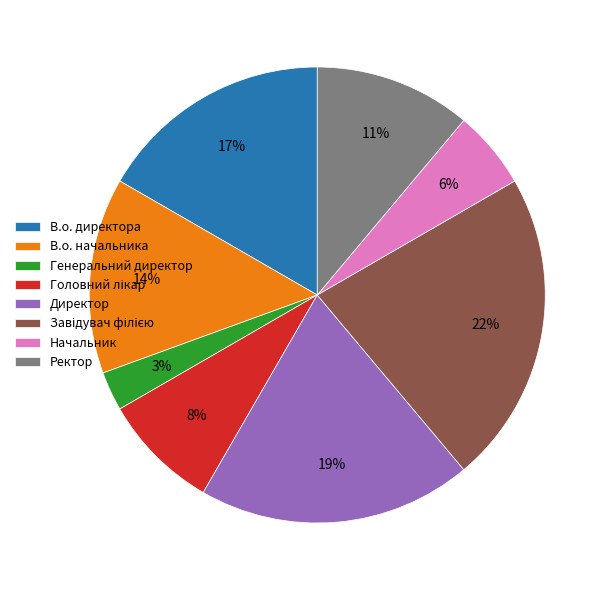

To the nearest percent, what is the average slice percentage?

12%